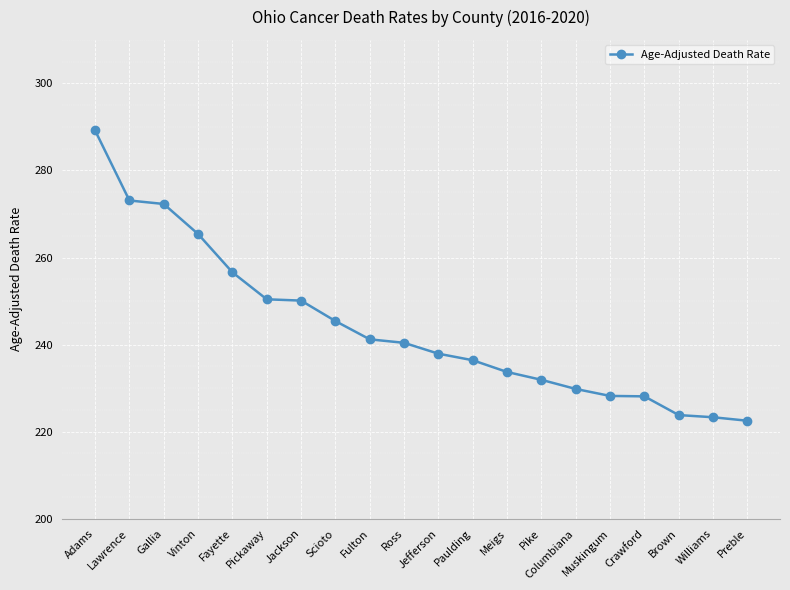

What is the approximate value at Lawrence?

273.1